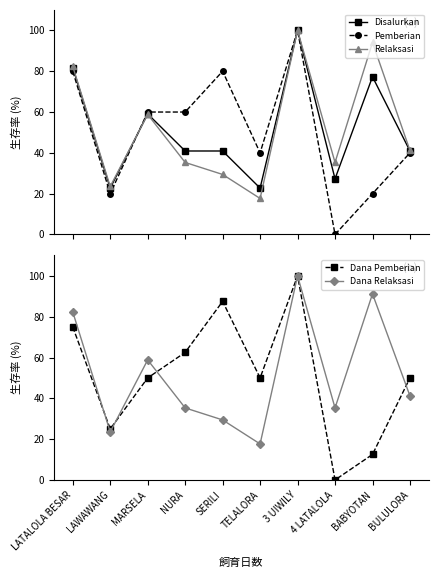

What is the difference between the highest and lowest values at NURA?

27.2